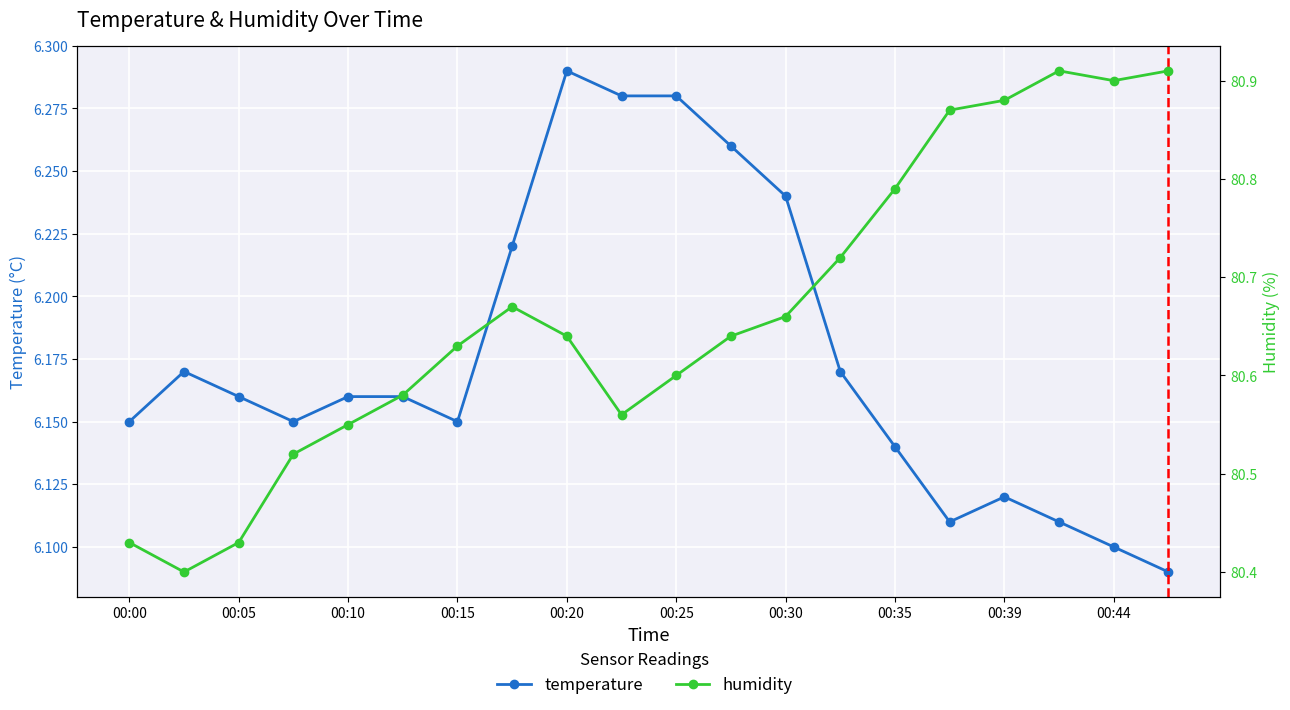

What are all the series names shown in the legend?

temperature, humidity